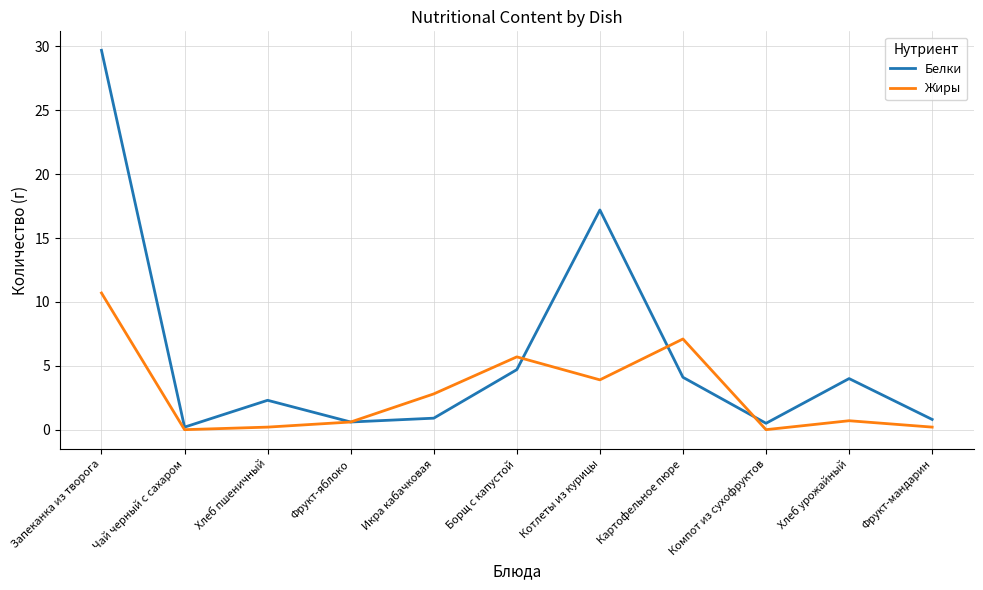

How many series are shown in this chart?

2